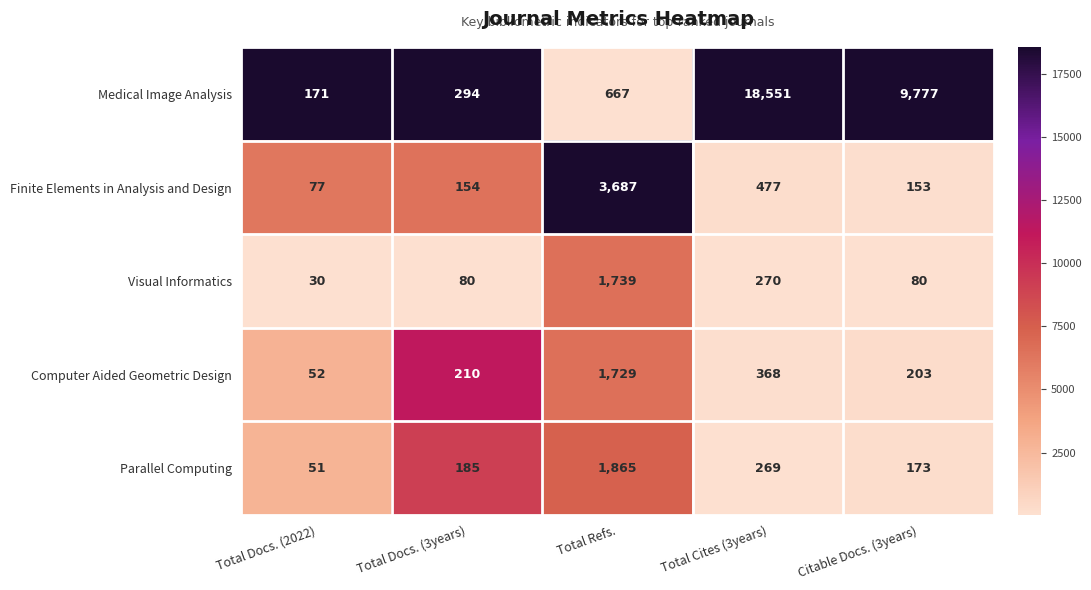

The Medical Image Analysis series shows 294 at Total Docs. (3years). True or false?

True